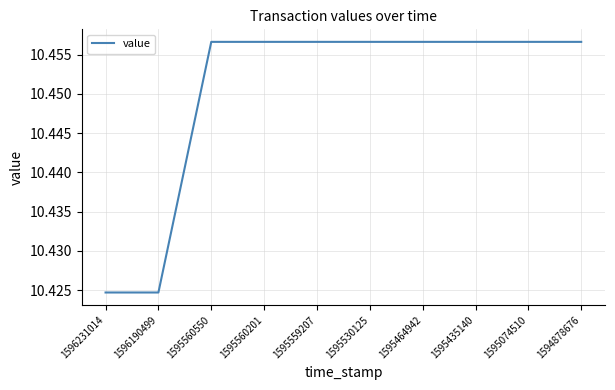

Approximately how many times larger is the value at 1595464942 compared to 1595560201?

1.0